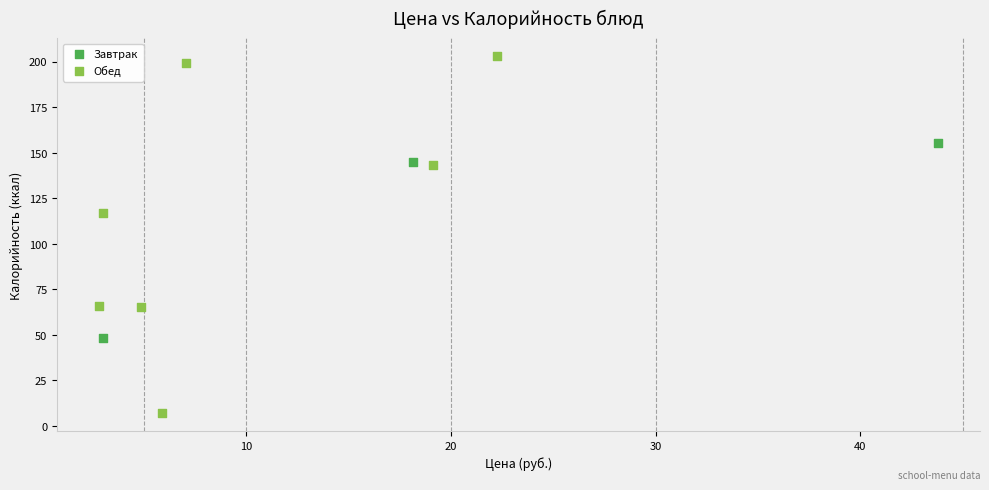

Which series reaches the maximum Y coordinate?

Обед